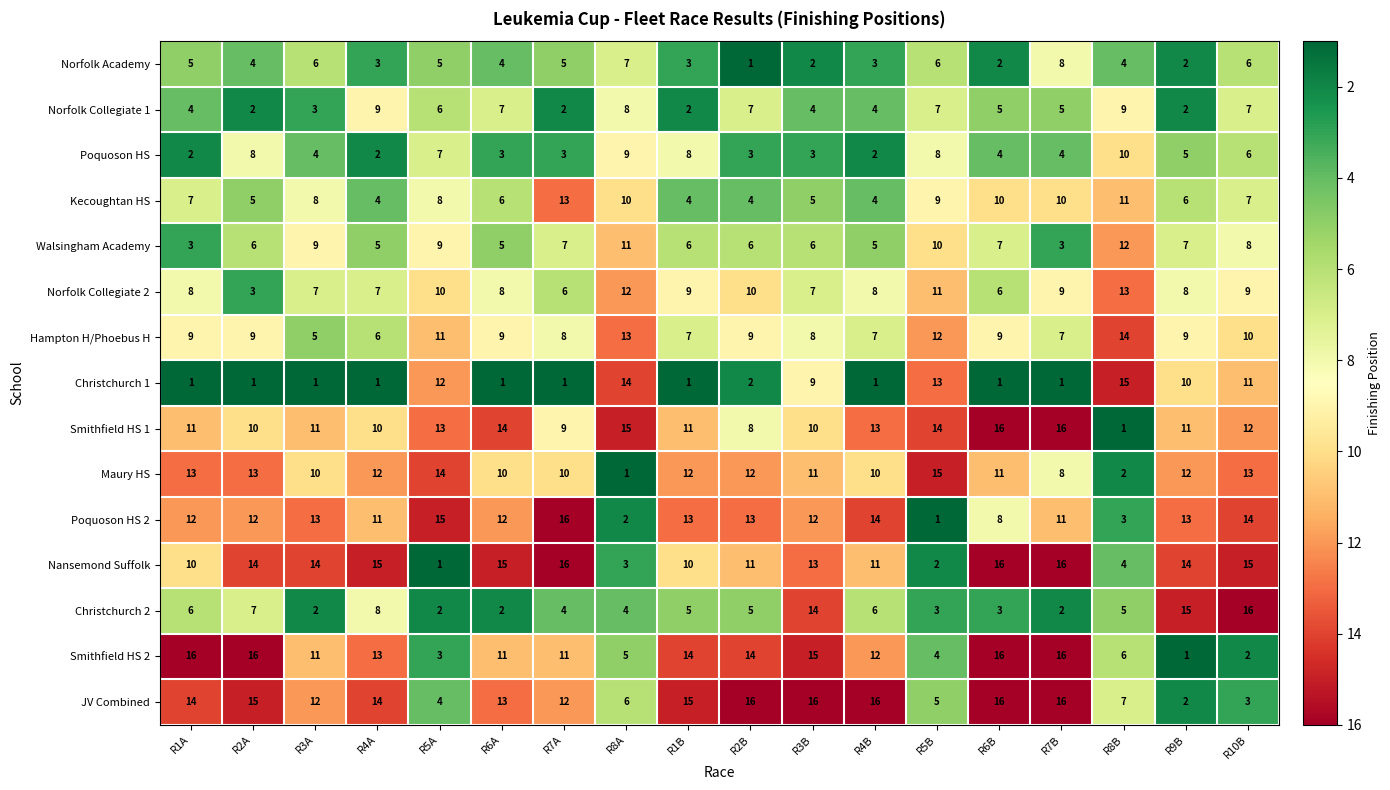

How many distinct data groups are displayed?

15